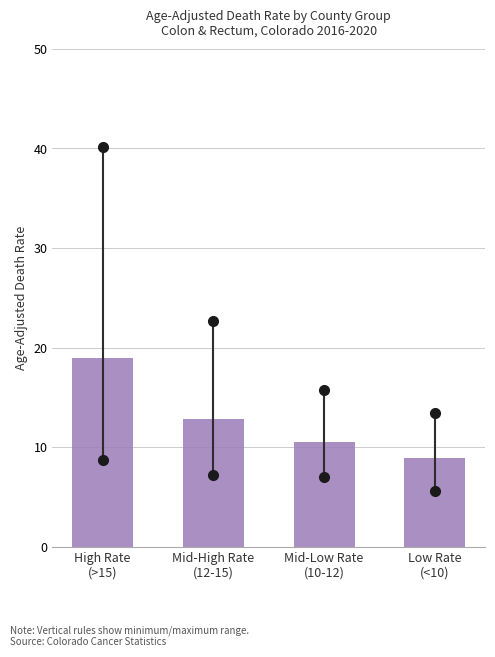

Reading right to left, what are all the values shown in this chart?

9.0	10.5	12.9	19.0